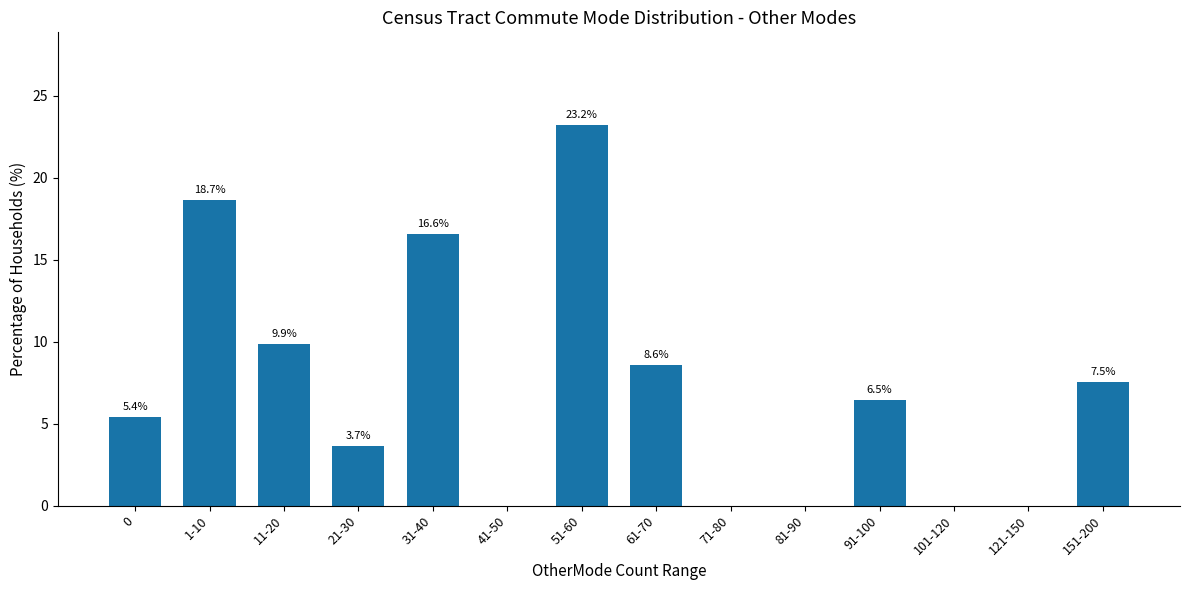

Reading left to right, list all the values displayed in this chart.

0=5.4	1-10=18.7	11-20=9.9	21-30=3.7	31-40=16.6	41-50=0.0	51-60=23.2	61-70=8.6	71-80=0.0	81-90=0.0	91-100=6.5	101-120=0.0	121-150=0.0	151-200=7.5